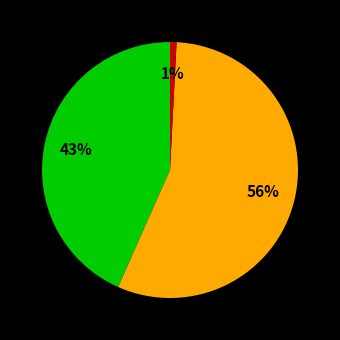

To the nearest percent, what is the average slice percentage?

33%